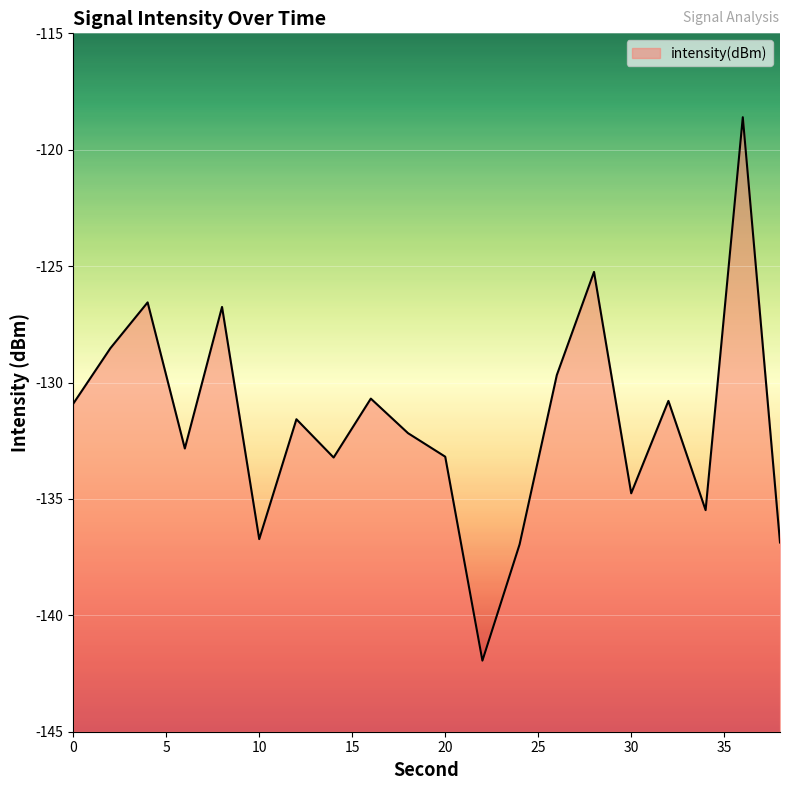

How many series are shown in this chart?

1